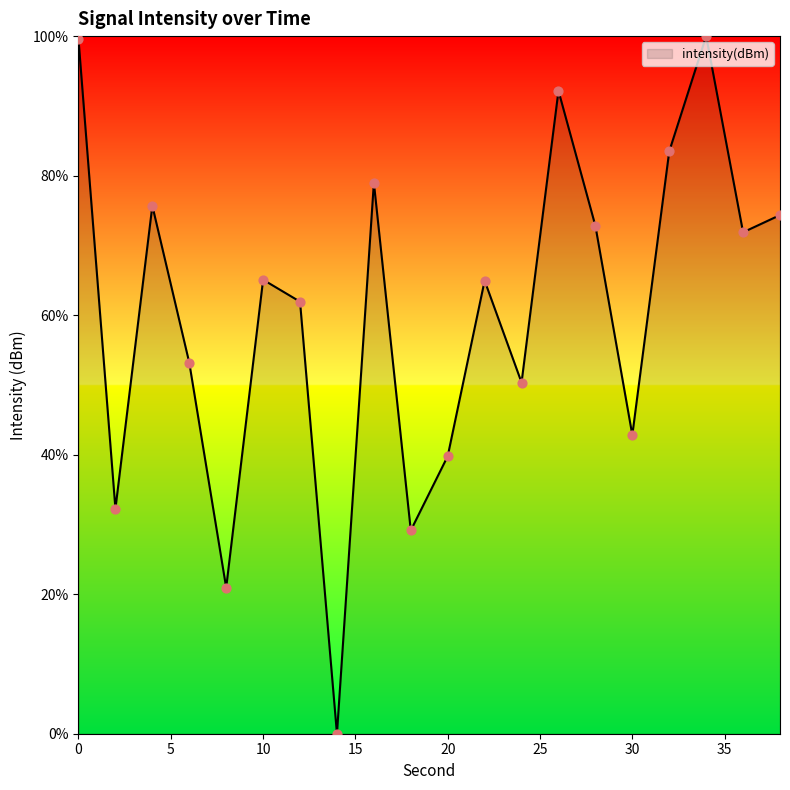

What is the greatest value displayed?

100.0